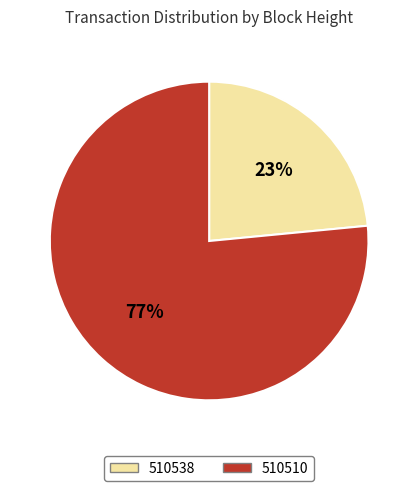

True or false: 510538 accounts for 34% of the total.

False